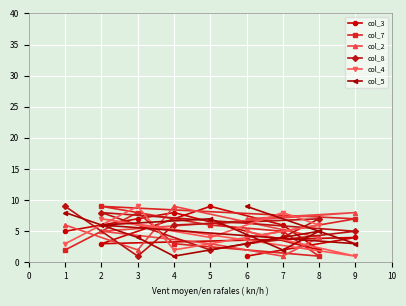

What is the greatest value displayed?

9